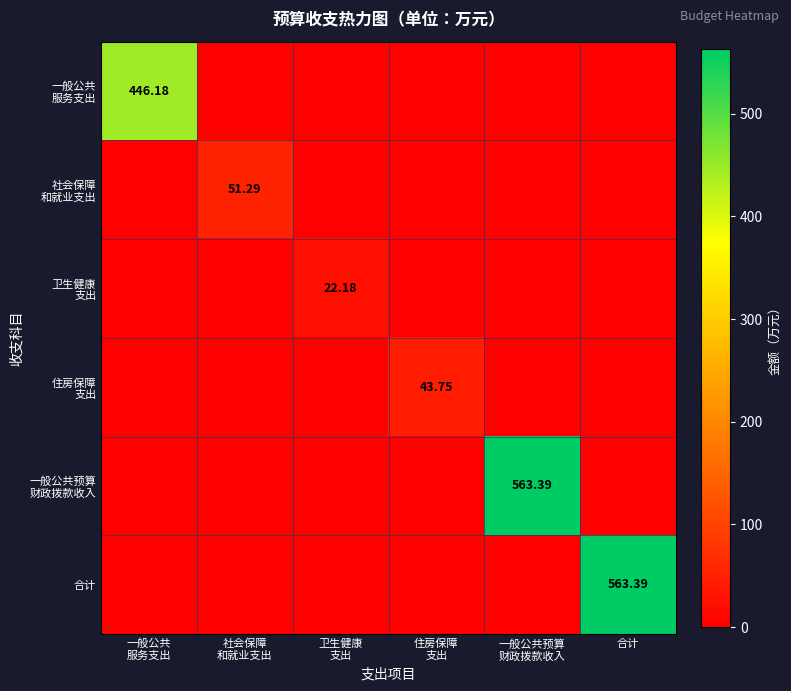

What is the average value of the 住房保障 支出 series?

7.3